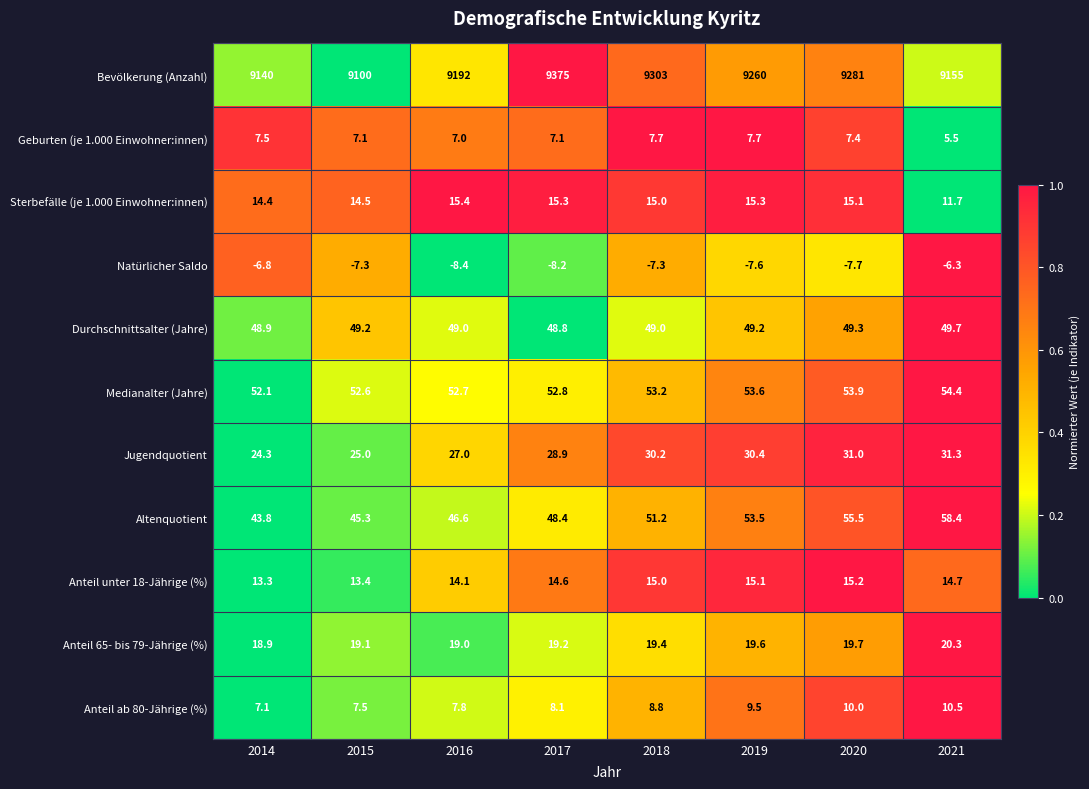

At how many categories does at least one series exceed 4889?

8